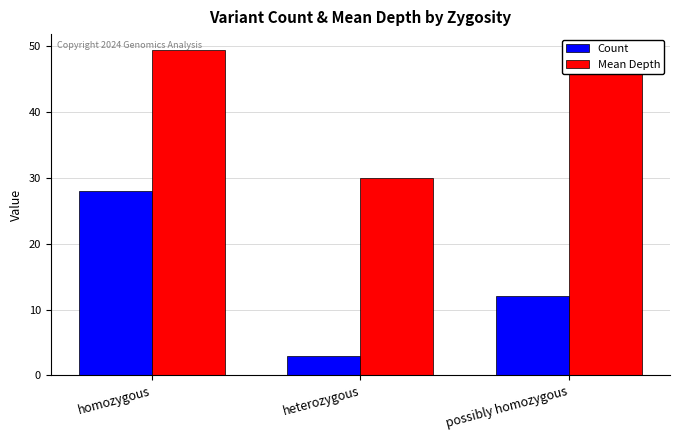

What is the label of the 1st bar from the left?

homozygous